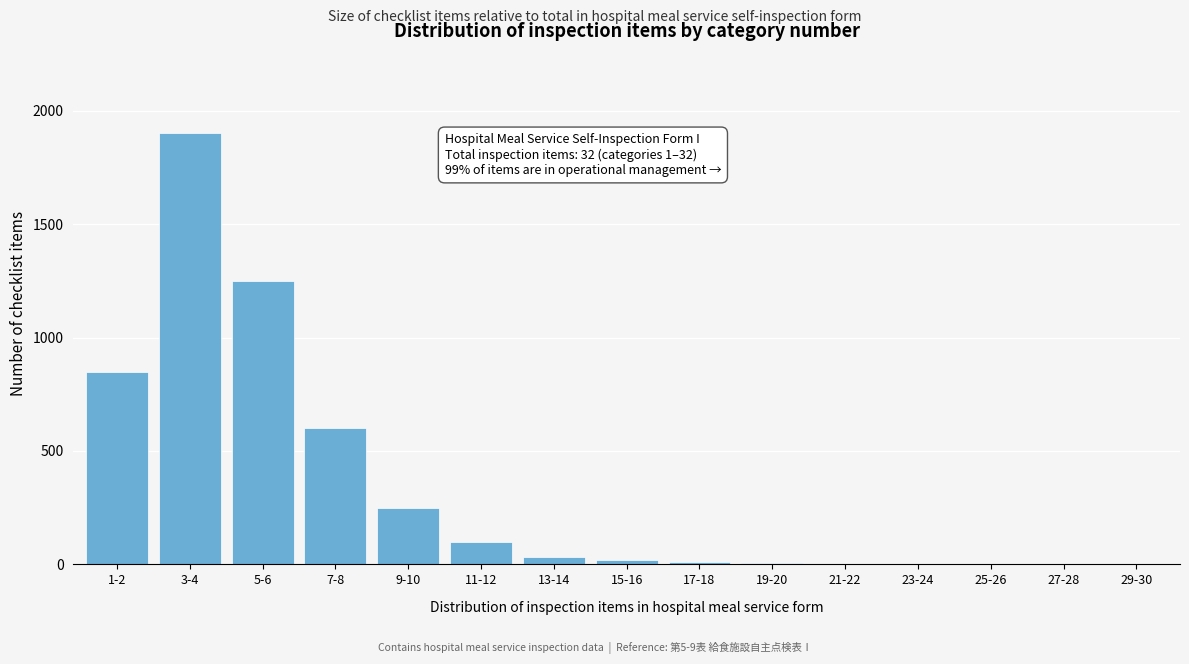

What is the greatest value displayed?

1900